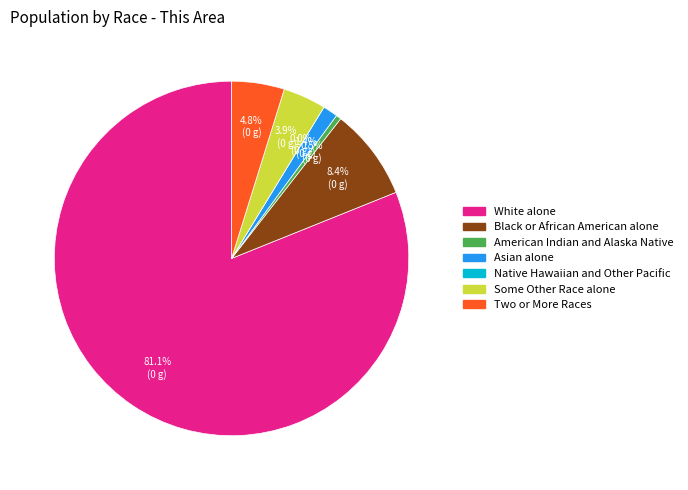

What percentage is the Two or More Races slice, to the nearest percent?

5%